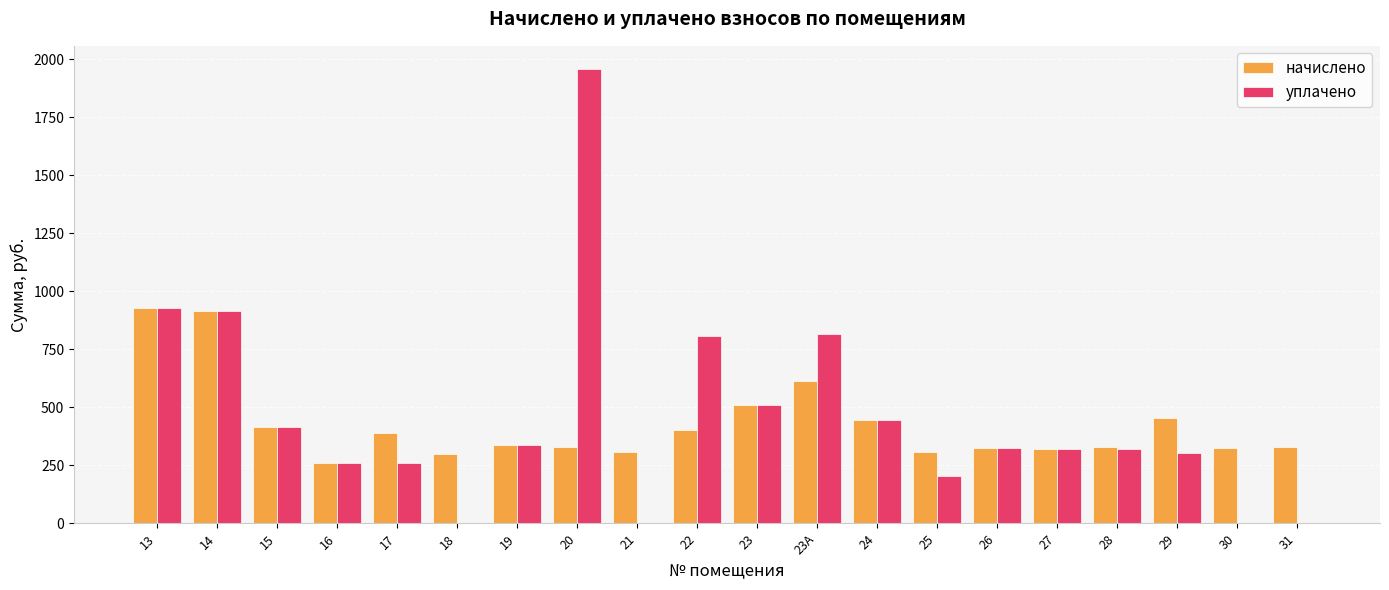

What is the maximum value for уплачено?

1960.8